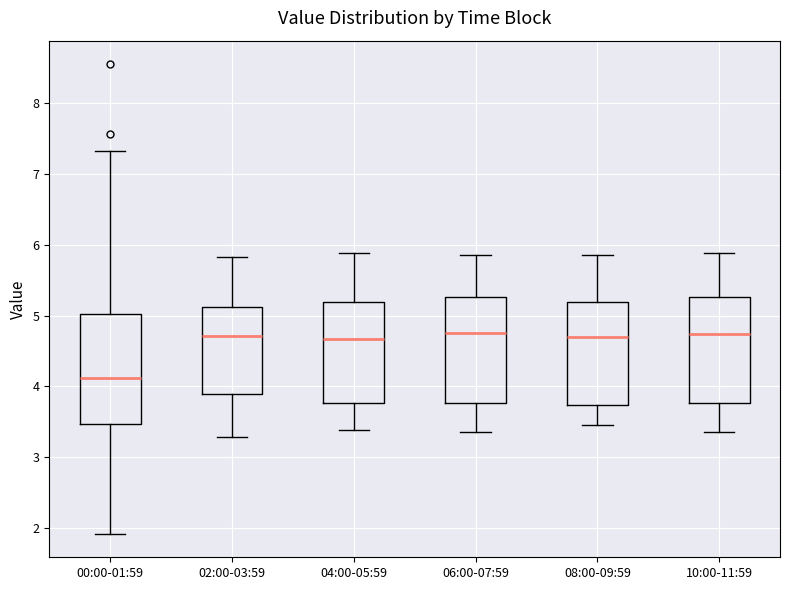

Reading left to right, read every box against the y-axis: the position of its median line, the range the box covers, and the ends of its whiskers. The values are not printed on the chart, so give them approximately, as read against the axis.

00:00-01:59: median 4.1, box 3.5 to 5.0, whiskers 1.9 to 7.3
02:00-03:59: median 4.7, box 3.9 to 5.1, whiskers 3.3 to 5.8
04:00-05:59: median 4.7, box 3.8 to 5.2, whiskers 3.4 to 5.9
06:00-07:59: median 4.8, box 3.8 to 5.3, whiskers 3.4 to 5.9
08:00-09:59: median 4.7, box 3.7 to 5.2, whiskers 3.5 to 5.9
10:00-11:59: median 4.7, box 3.8 to 5.3, whiskers 3.4 to 5.9